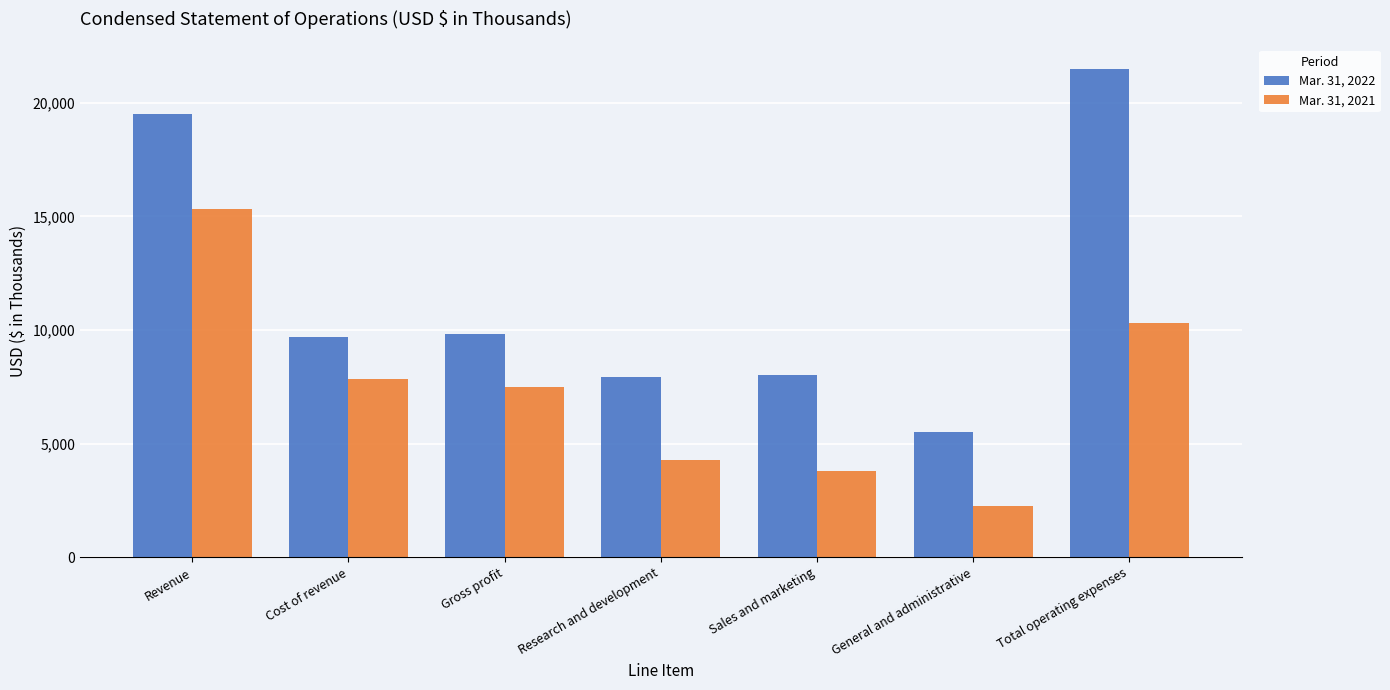

List the series in order of their overall mean, lowest first.

Mar. 31, 2021, Mar. 31, 2022